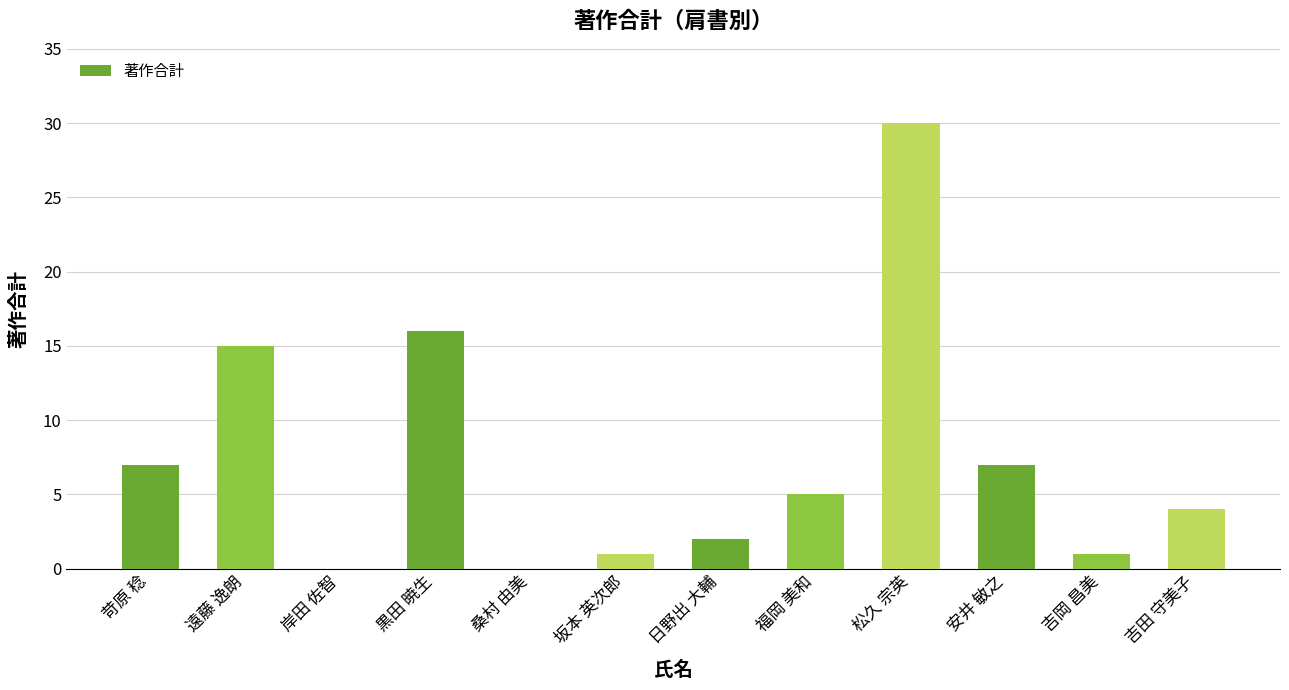

What is the sum of the values at 吉田 守美子 and 日野出 大輔?

6